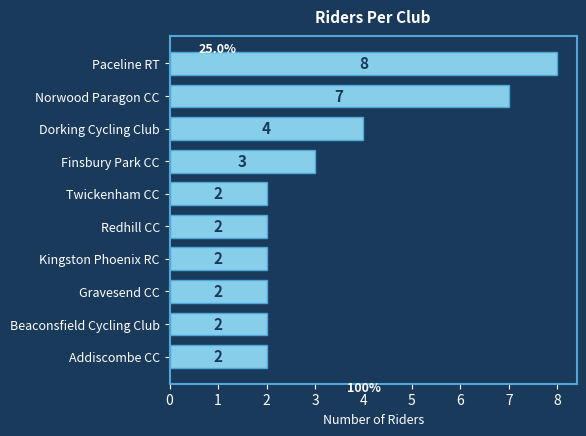

What is the minimum value shown in the chart?

2